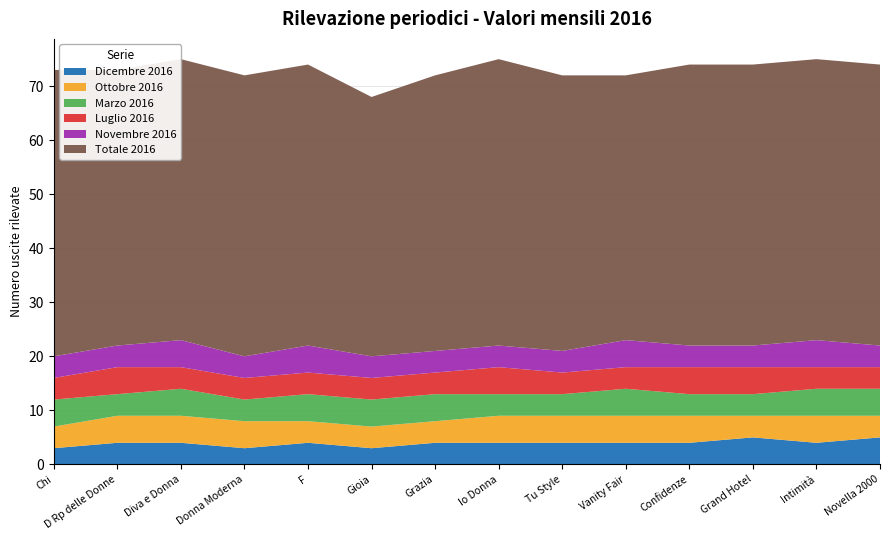

Reading left to right, transcribe all the data shown in this chart.

Dicembre 2016: 3	4	4	3	4	3	4	4	4	4	4	5	4	5
Ottobre 2016: 4	5	5	5	4	4	4	5	5	5	5	4	5	4
Marzo 2016: 5	4	5	4	5	5	5	4	4	5	4	4	5	5
Luglio 2016: 4	5	4	4	4	4	4	5	4	4	5	5	4	4
Novembre 2016: 4	4	5	4	5	4	4	4	4	5	4	4	5	4
Totale 2016: 53	51	52	52	52	48	51	53	51	49	52	52	52	52